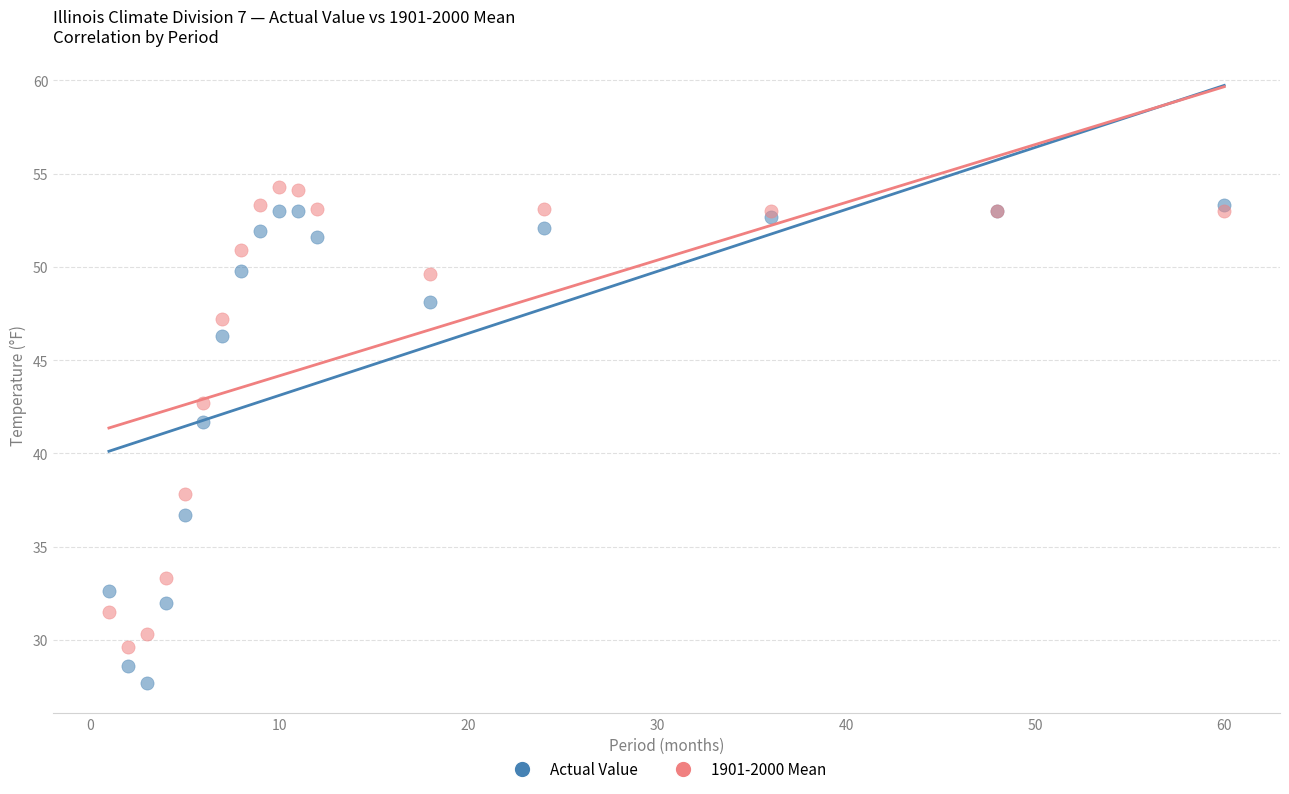

Which series has the largest Y range (max minus min)?

Actual Value